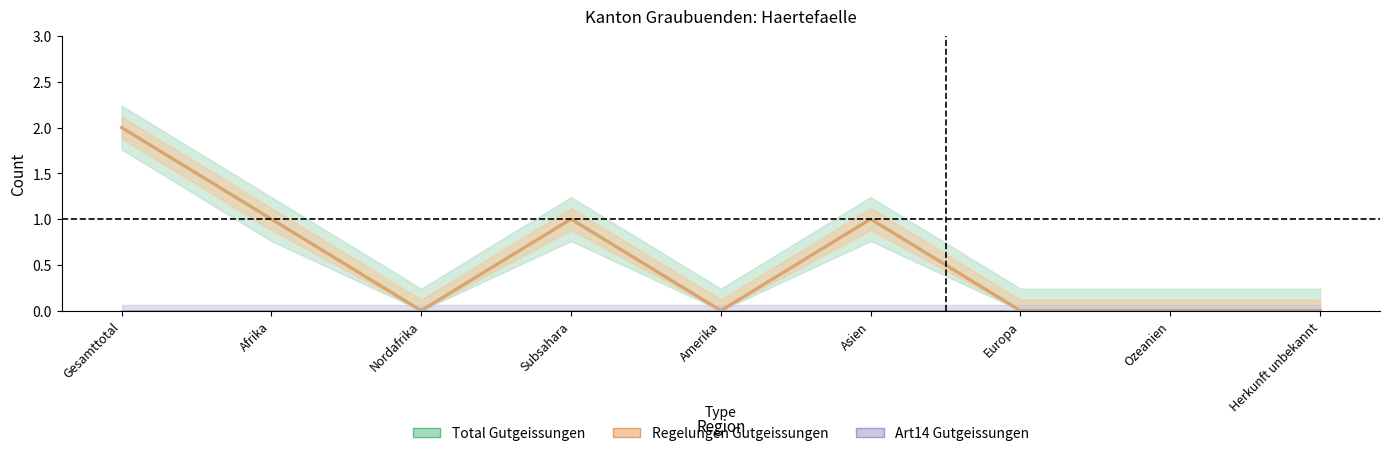

What position from the left is Herkunft unbekannt?

9